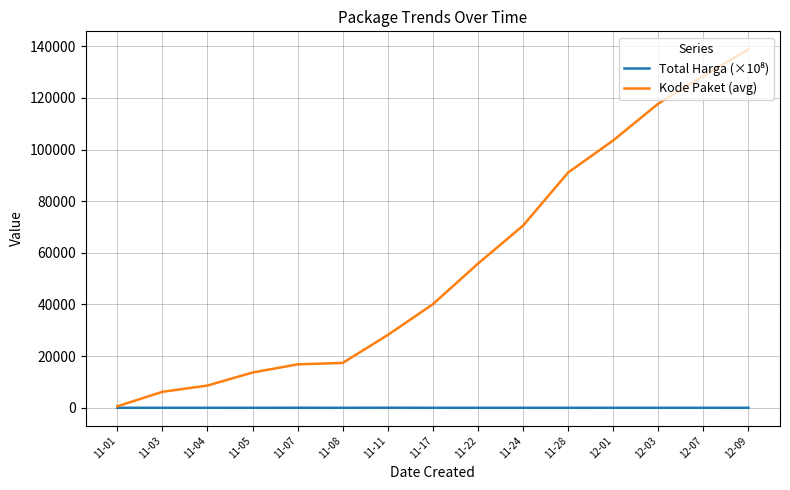

At which category does the chart reach its peak across all series?

12-09